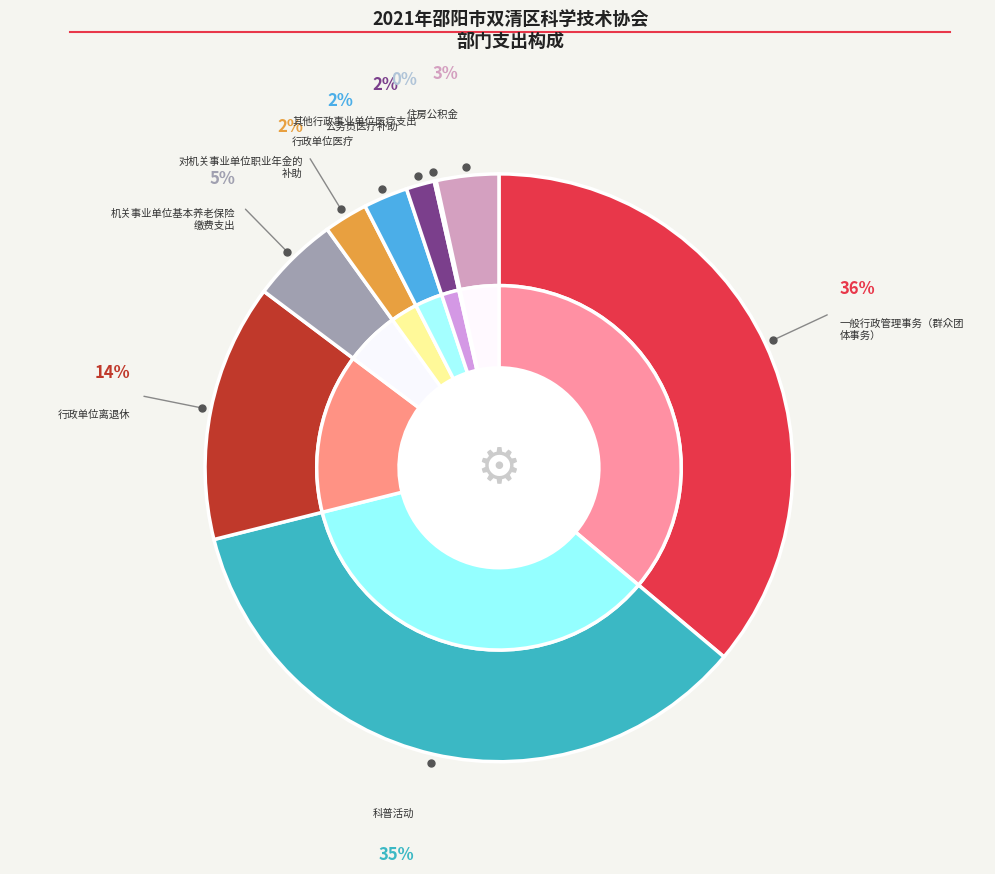

To the nearest percent, what is the average slice percentage?

11%